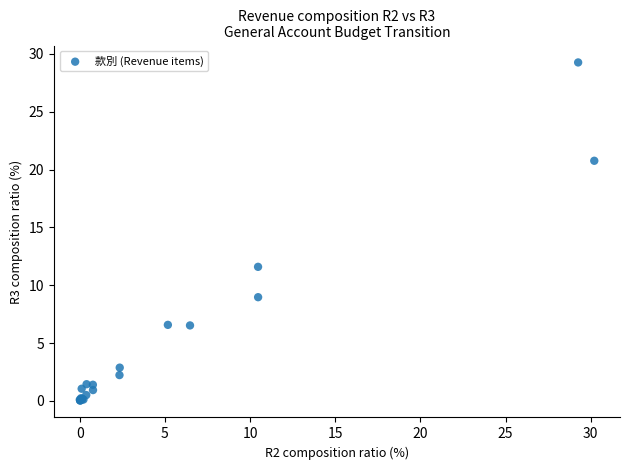

What Y value in the scatter plot is closest to 14?

11.6